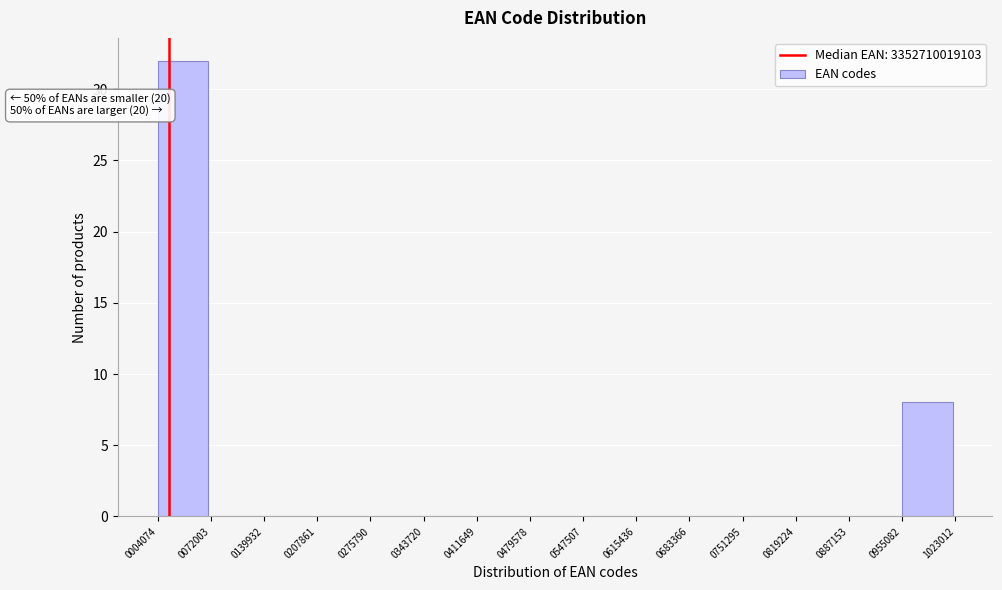

Reading right to left, extract all data points from this chart.

0955082=8	0887153=0	0819224=0	0751295=0	0683366=0	0615436=0	0547507=0	0479578=0	0411649=0	0343720=0	0275790=0	0207861=0	0139932=0	0072003=0	0004074=32